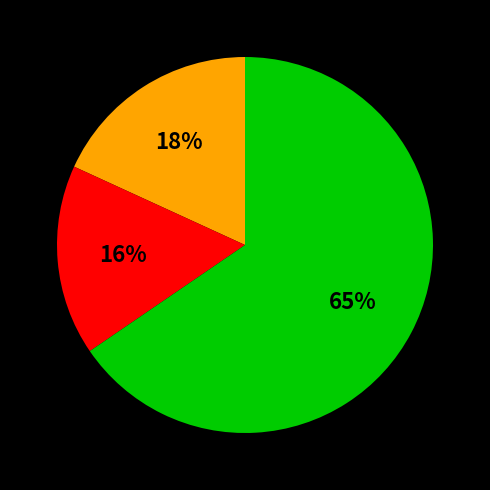

To the nearest percent, what is the average slice percentage?

33%